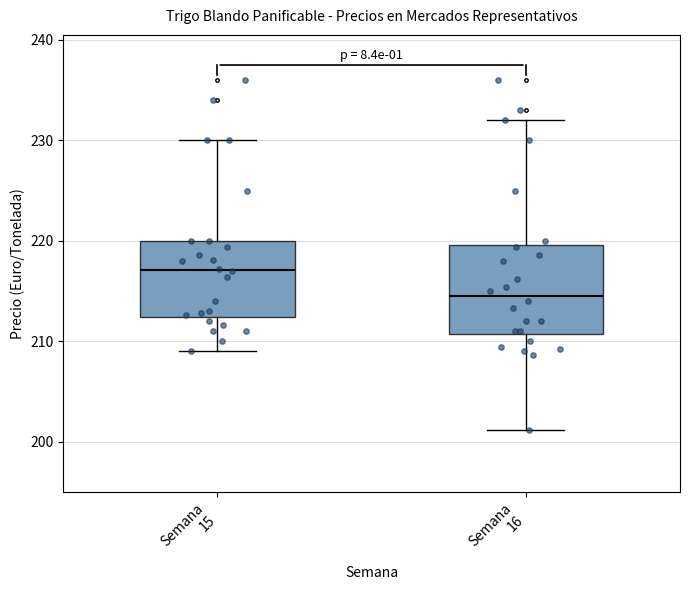

Where does the upper whisker of the box for Semana 15 end on the y-axis? The values are not printed on the chart, so give them approximately, as read against the axis.

230